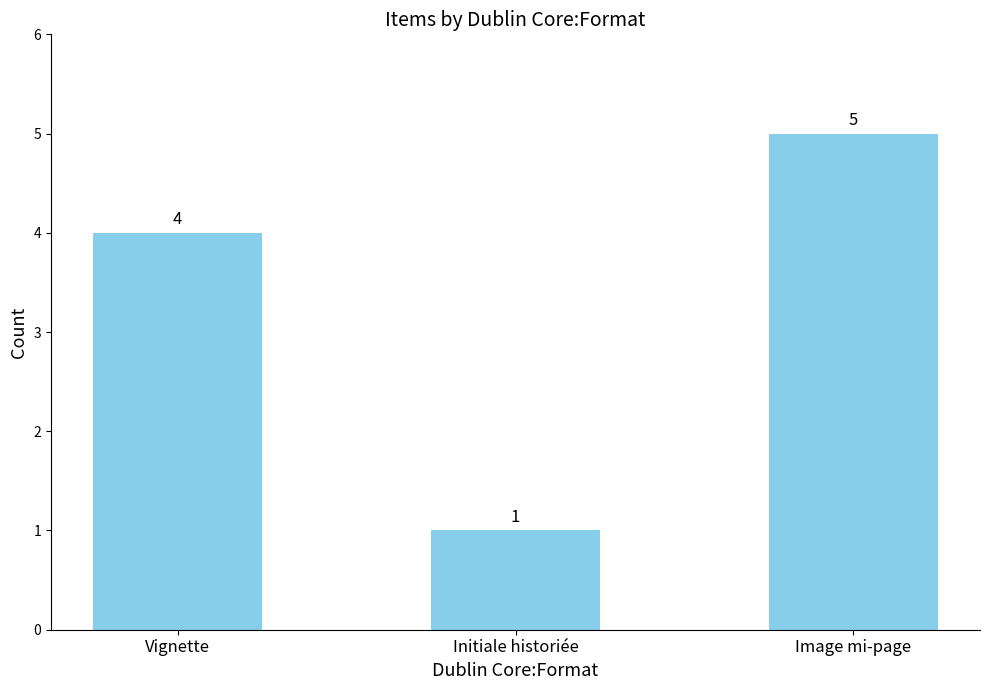

What is the maximum value shown in the chart?

5